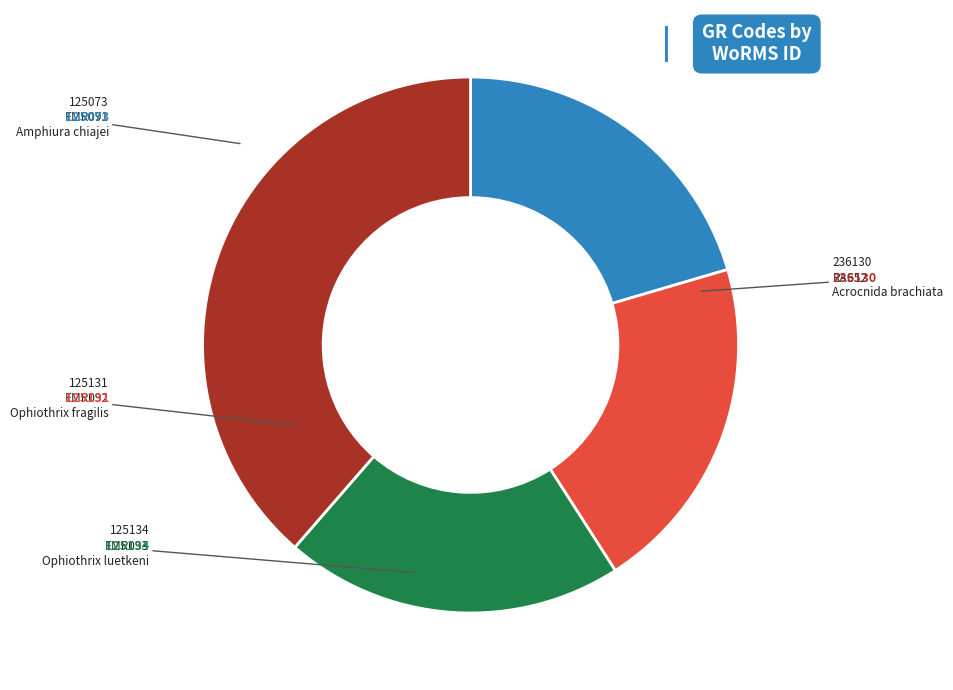

How many slices are in this pie chart?

4